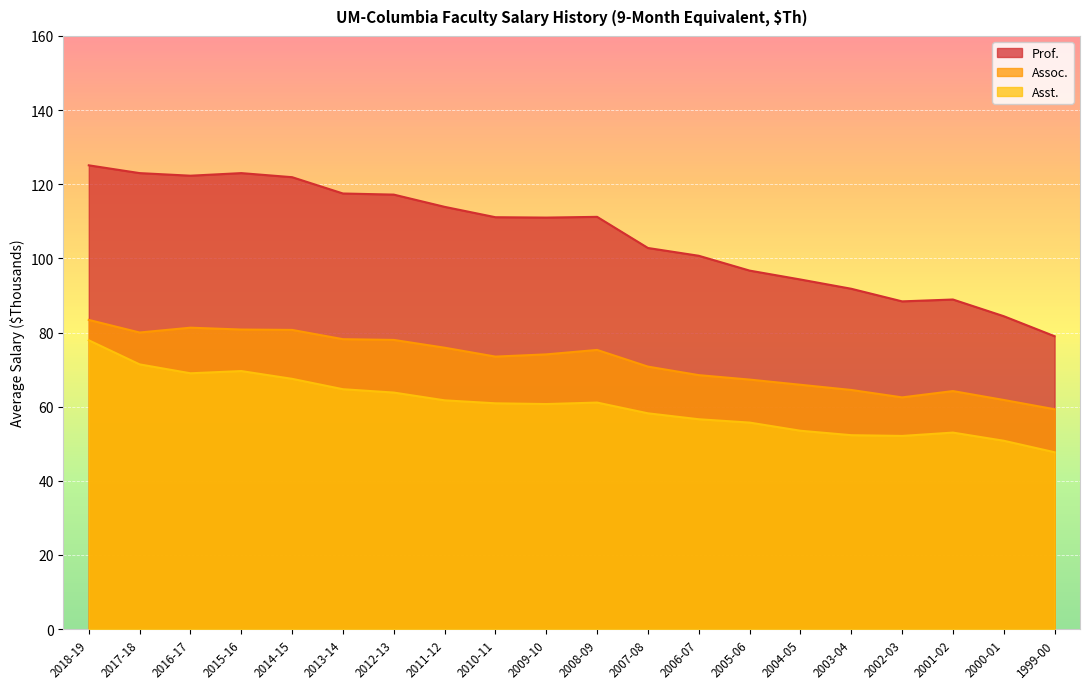

At which category does the chart reach its peak across all series?

2018-19